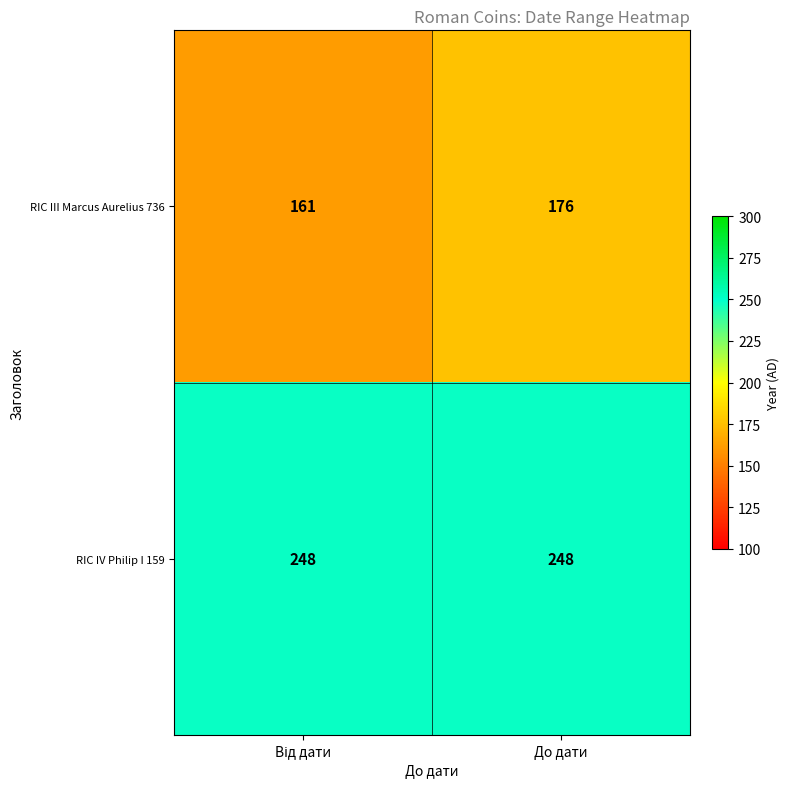

What is the difference between the maximum and minimum values in the RIC III Marcus Aurelius 736 series?

15